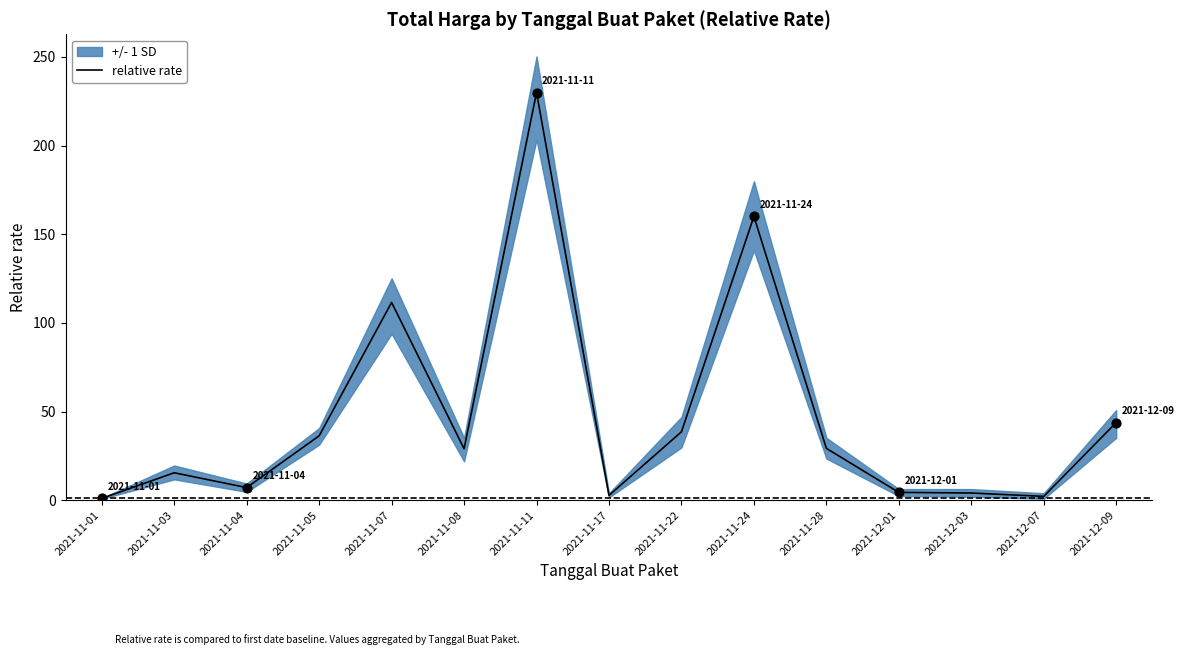

Between 2021-11-11 and 2021-11-05, which is larger?

2021-11-11